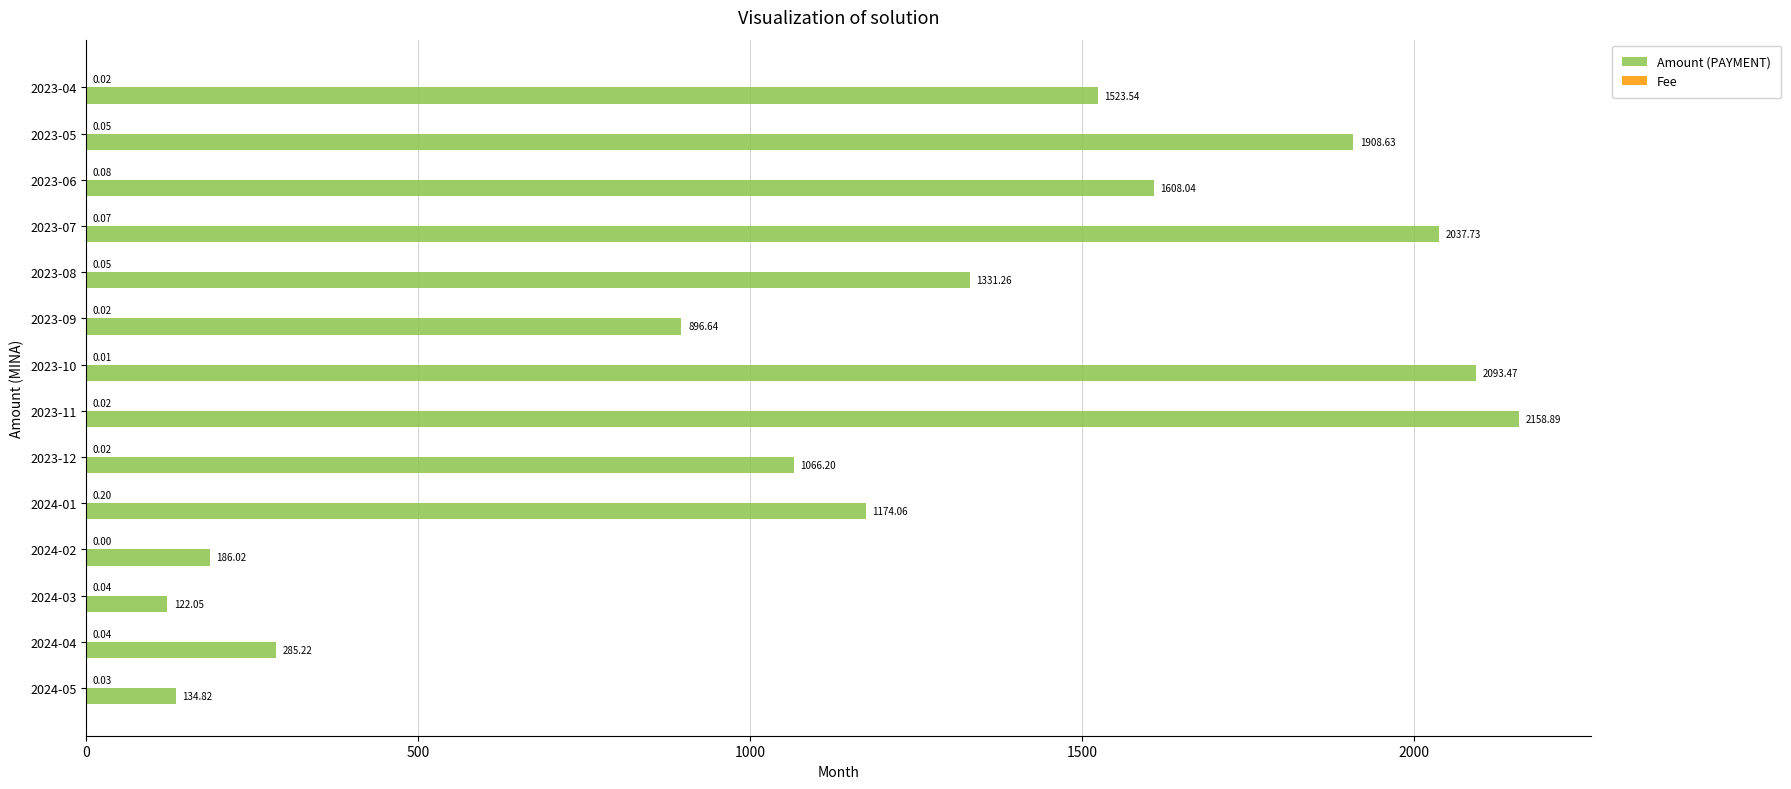

Between 2024-05 and 2023-08, which series saw the biggest shift?

Amount (PAYMENT)